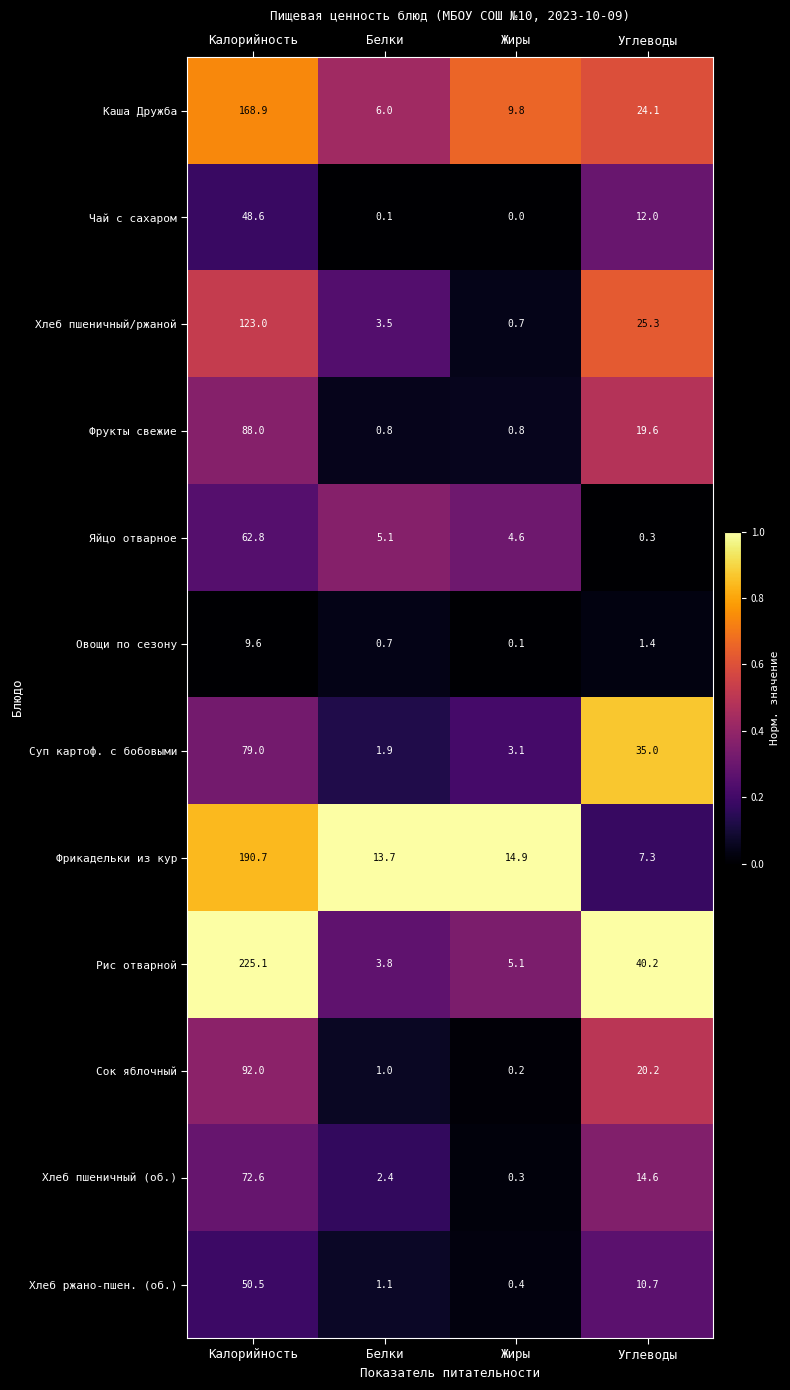

What value does the Хлеб ржано-пшен. (об.) series have at Белки?

1.1